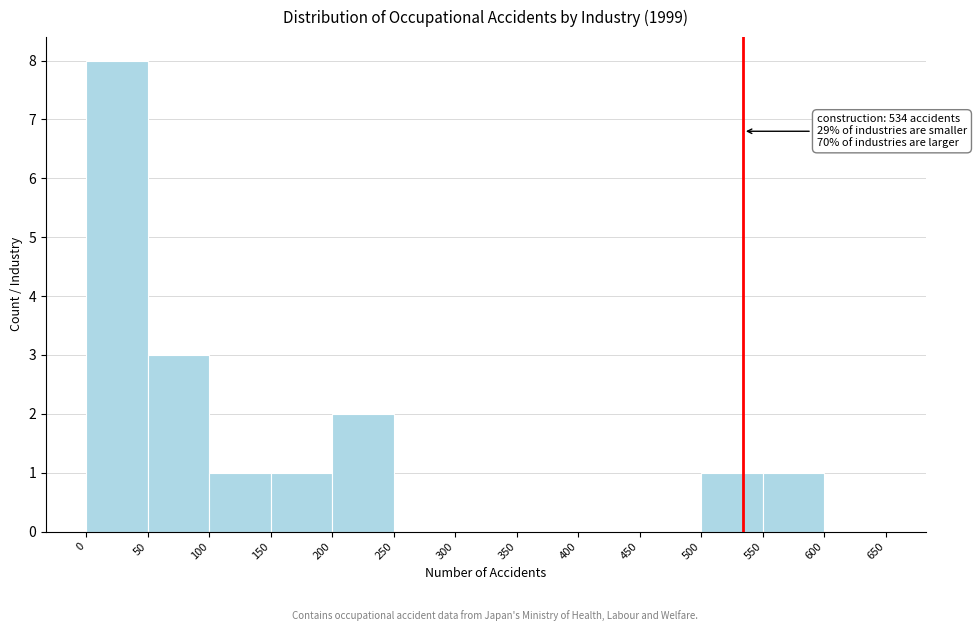

Over which range of the x-axis is the bar tallest?

0 to 50